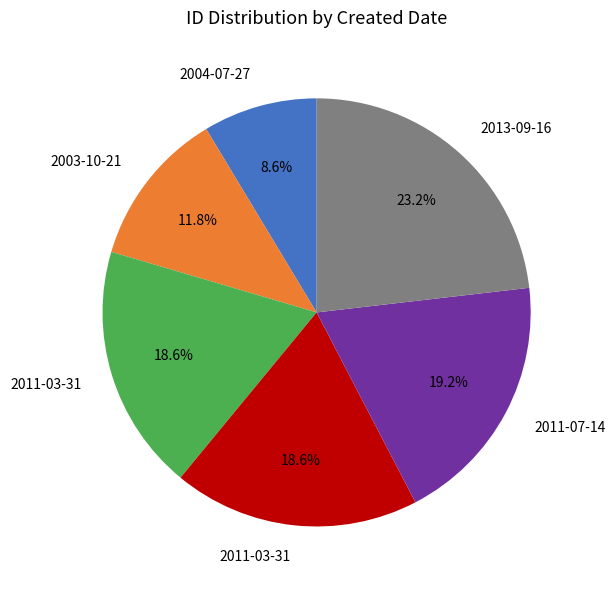

Is there any slice that represents more than half of the pie?

No